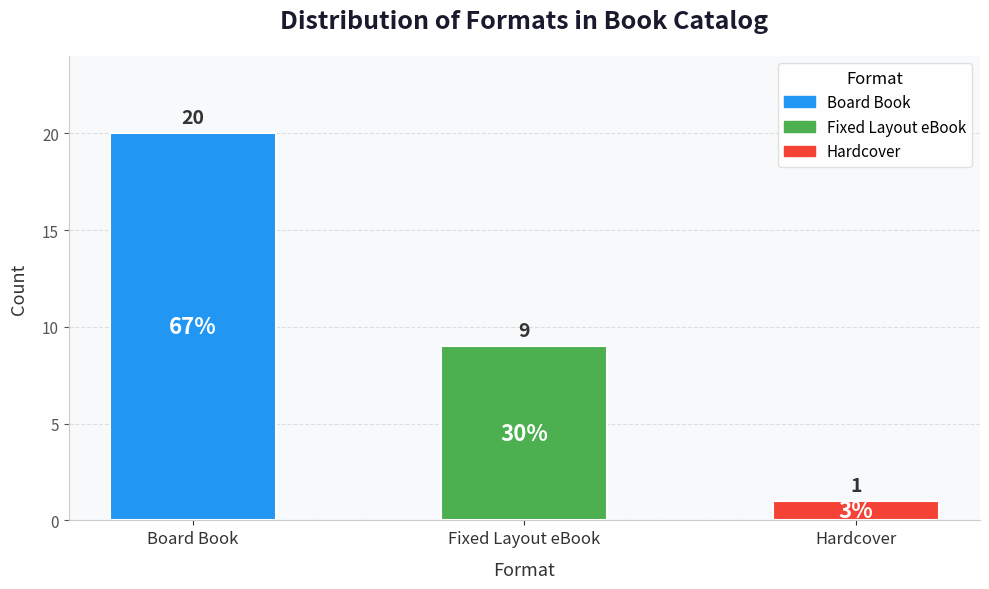

Reading left to right, extract all data points from this chart.

Board Book=20	Fixed Layout eBook=9	Hardcover=1